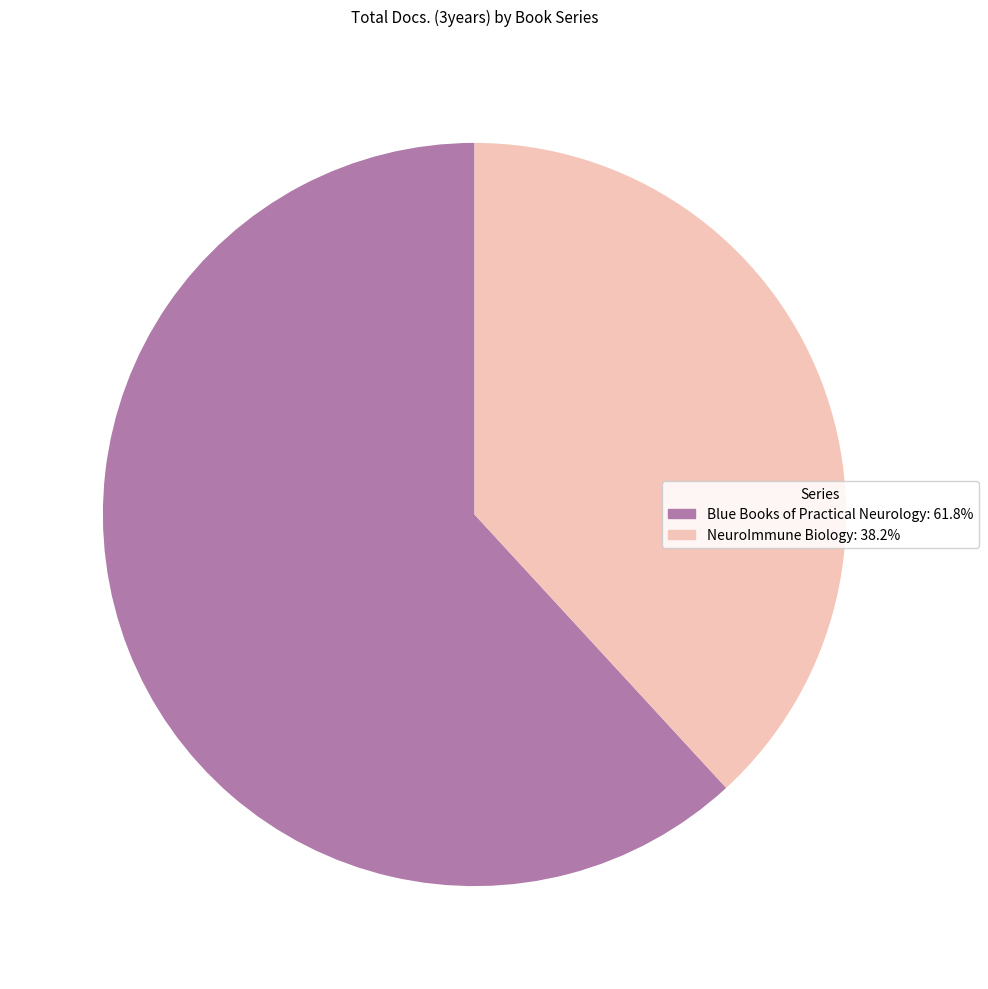

Approximately how many times larger is the value at NeuroImmune Biology compared to Blue Books of Practical Neurology?

0.6